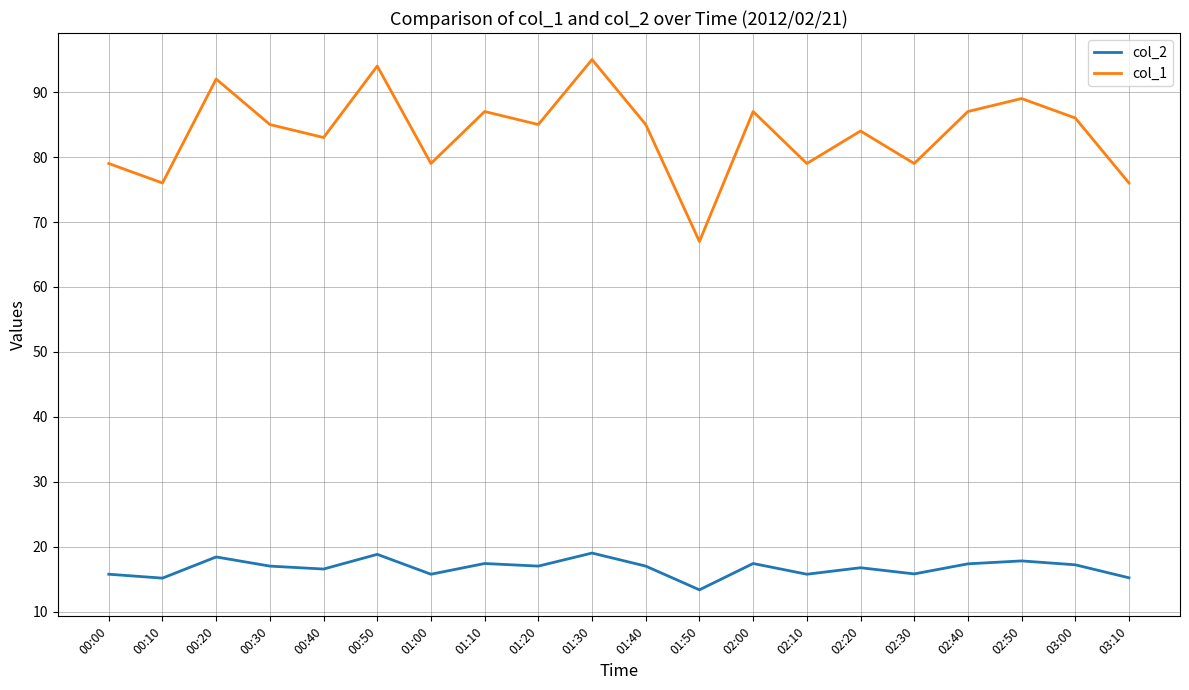

Where is the first local maximum for col_1?

00:20